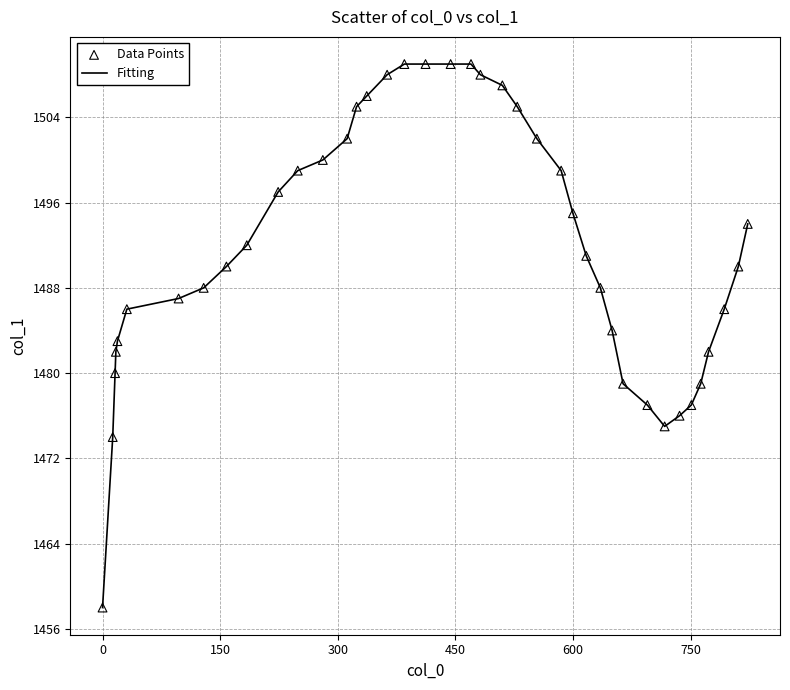

What is the greatest value displayed?

1509